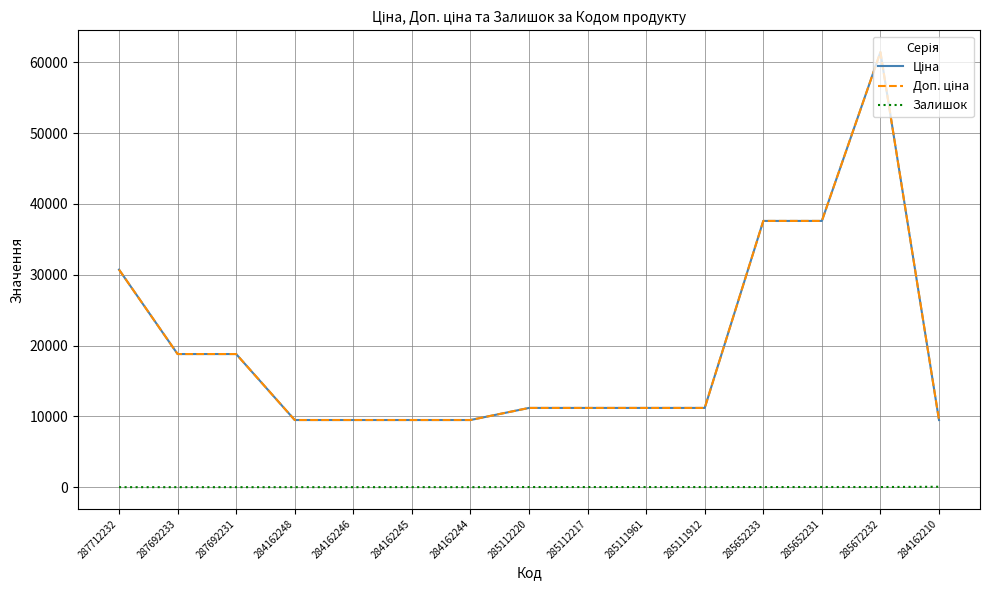

Is this an area chart (filled region under the line)?

No